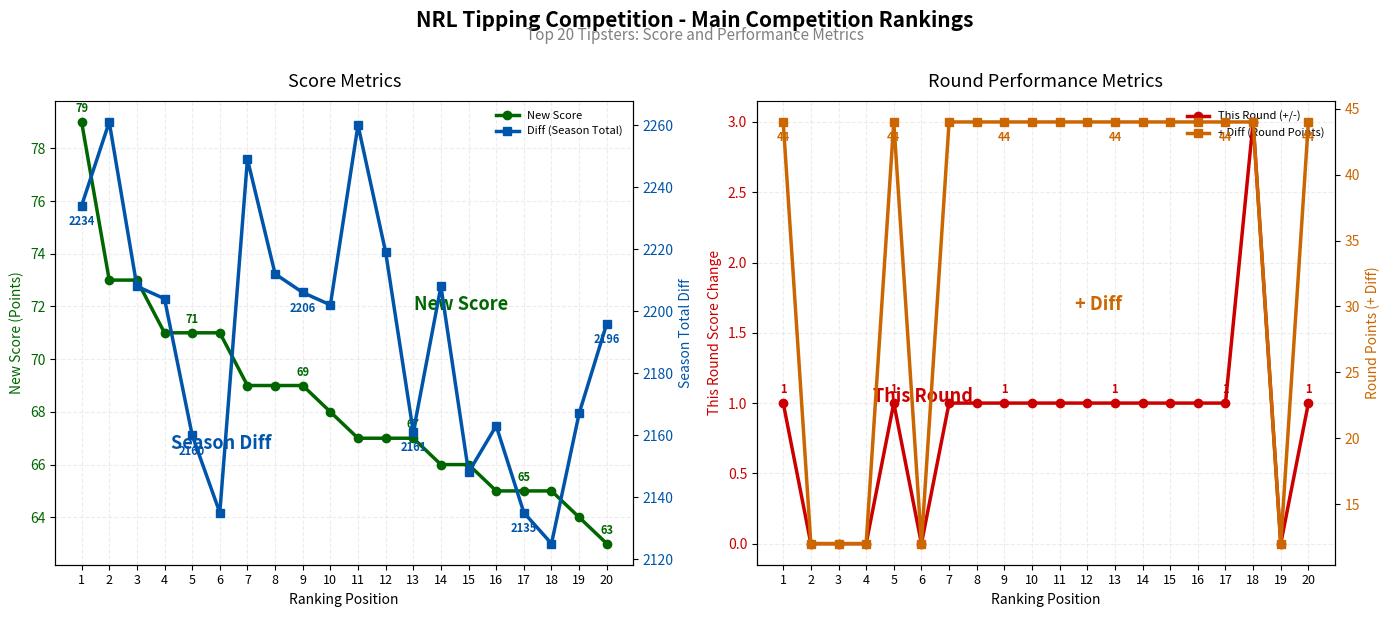

Between 4 and 5, which is larger?

4